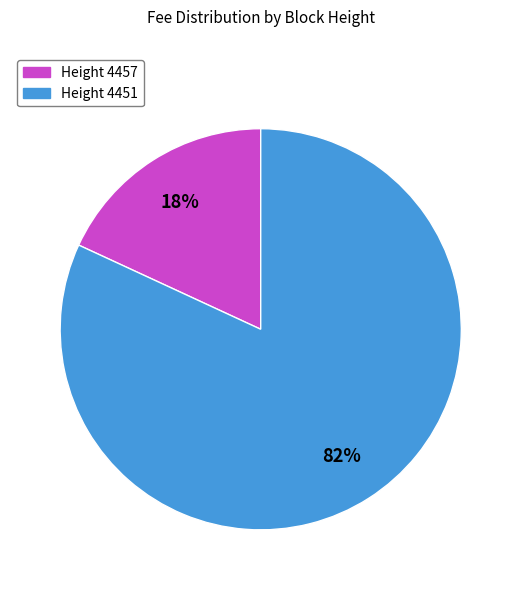

What is the largest slice in the pie chart?

Height 4451